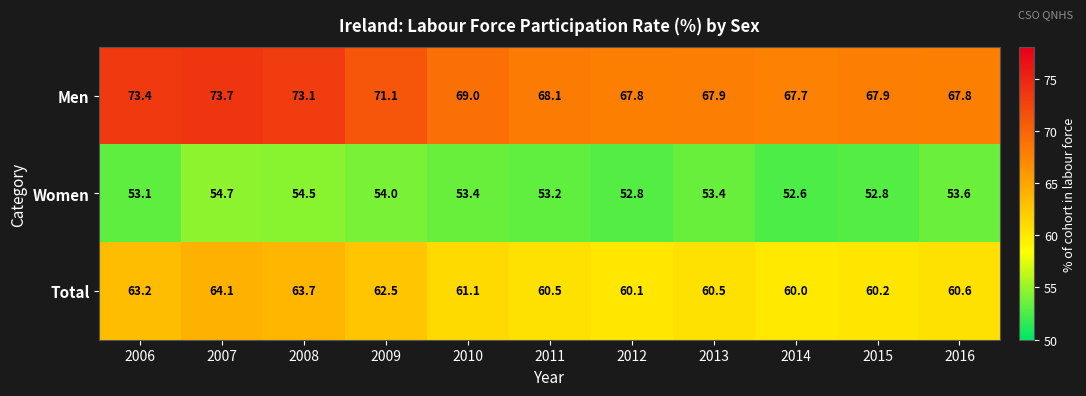

Count the number of data series in this chart.

3